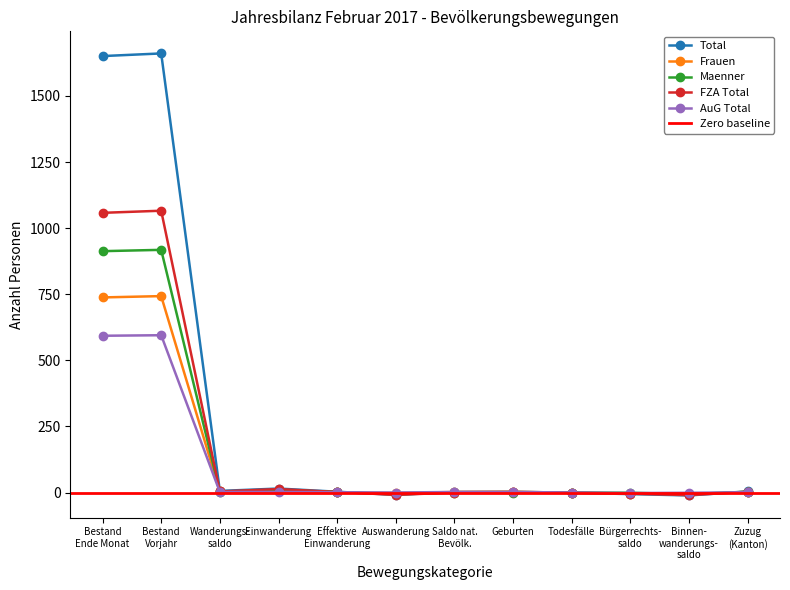

What is the maximum value for AuG Total?

595